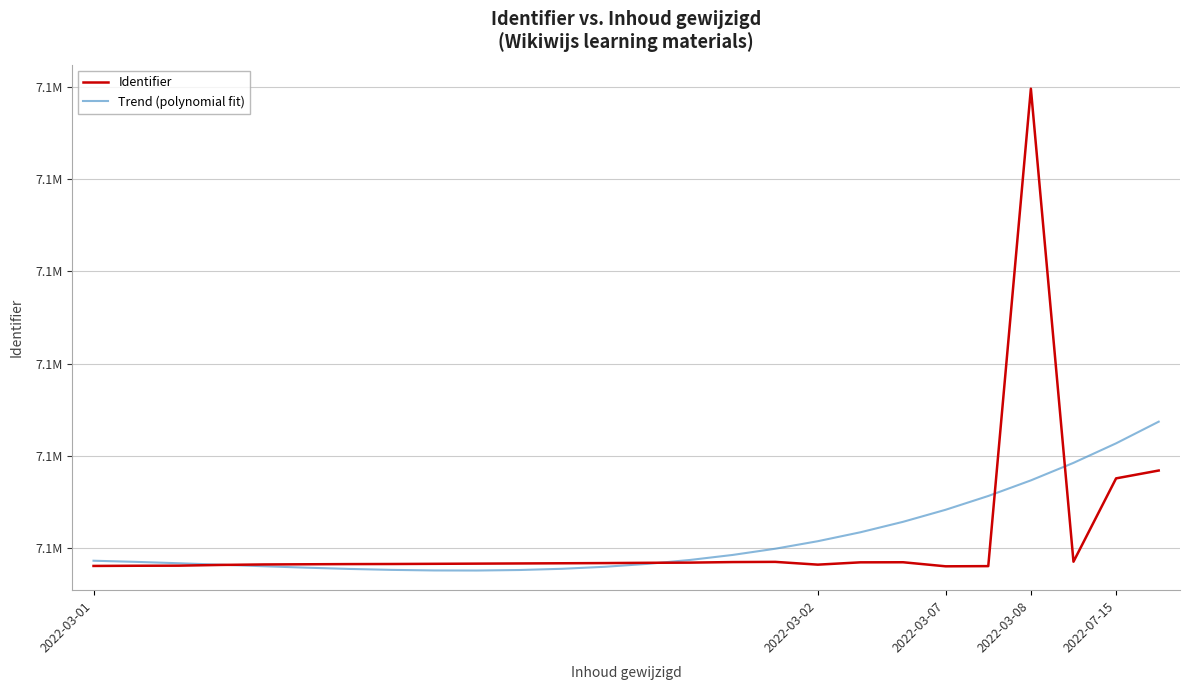

Does the chart have visible grid lines?

Yes